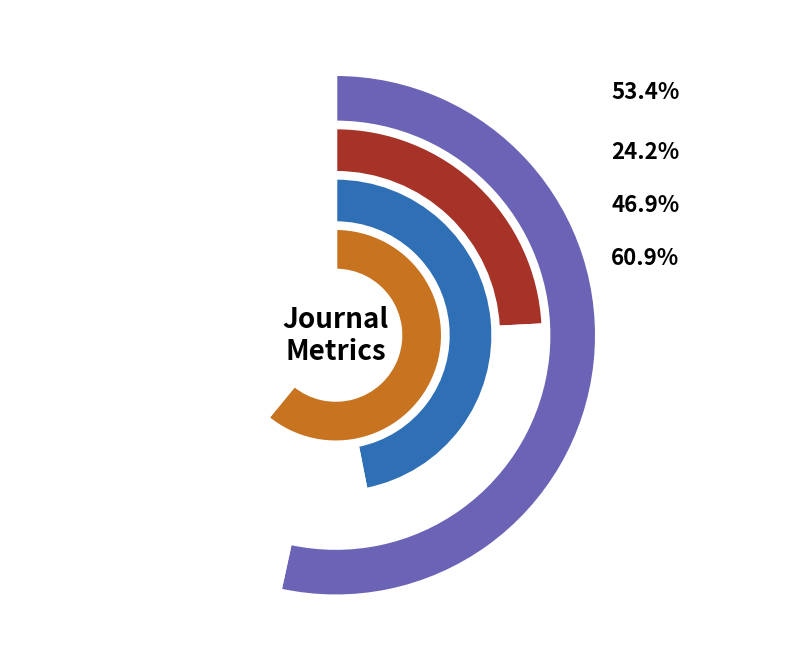

What percentage do Journal of Toxicology and Current Drug Safety together represent?

100.0%